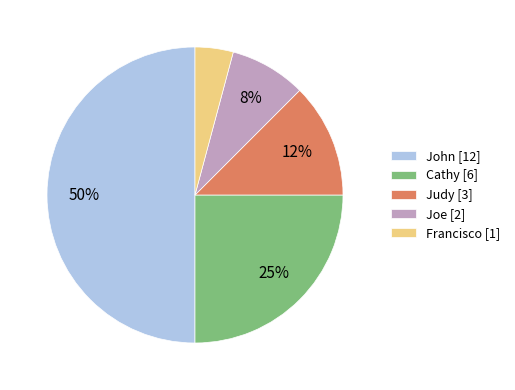

Does Cathy account for over 50% of the chart?

No